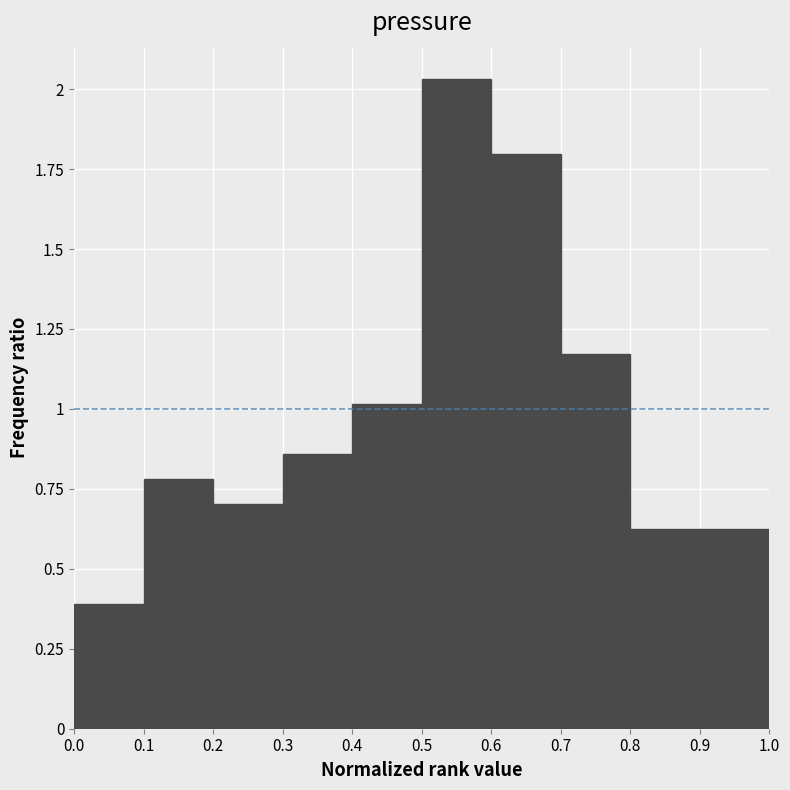

What is the height of the bar covering 0.4 to 0.5 on the x-axis? The values are not printed on the chart, so give them approximately, as read against the axis.

1.00